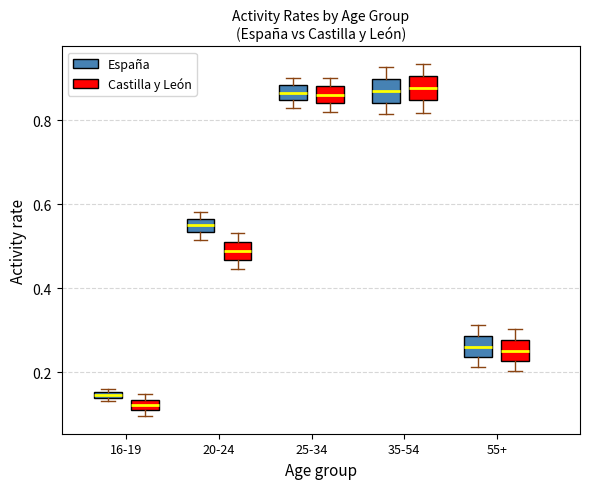

Which box has the lowest median line?

16-19 (Castilla y León)